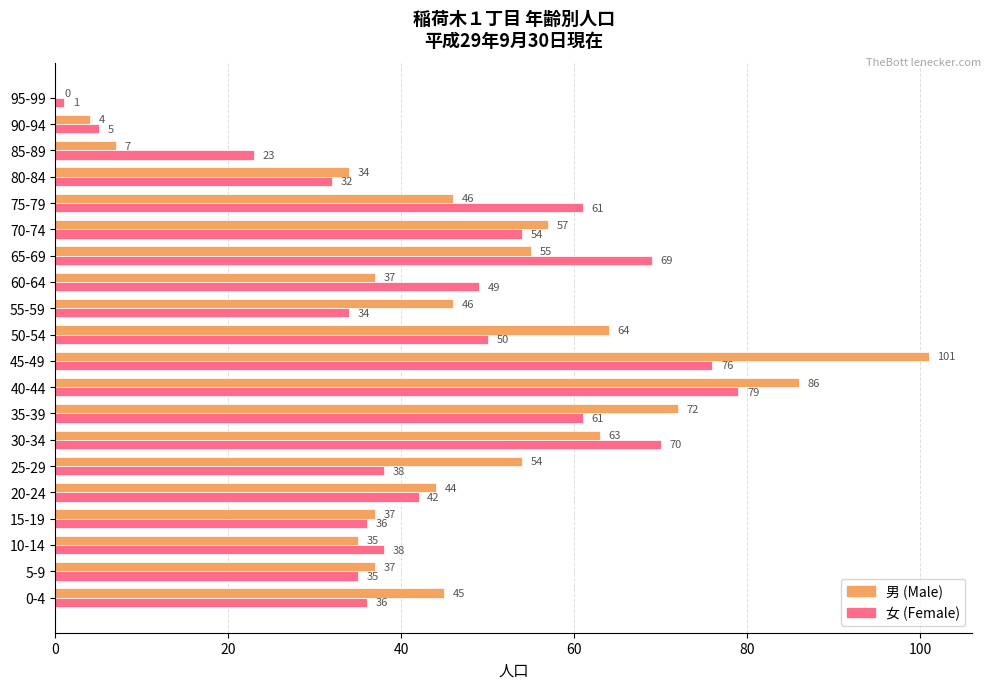

Which series has the largest total across all categories?

男 (Male)